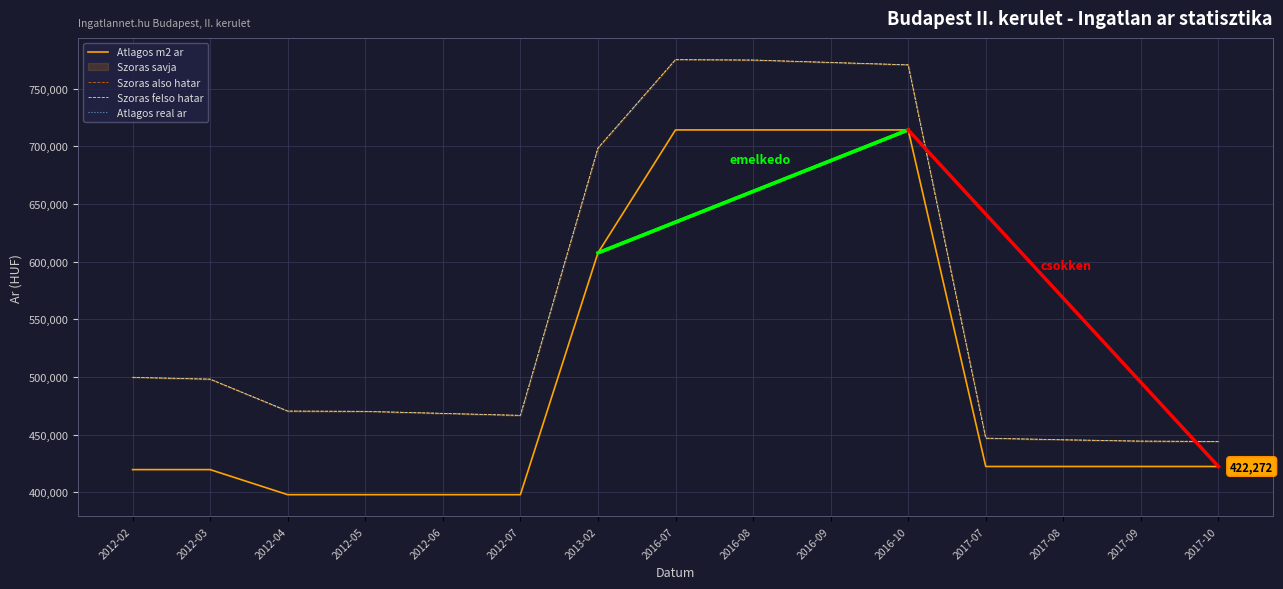

True or false: Atlagos m2 ar has more than 1 points higher than both neighbors.

False